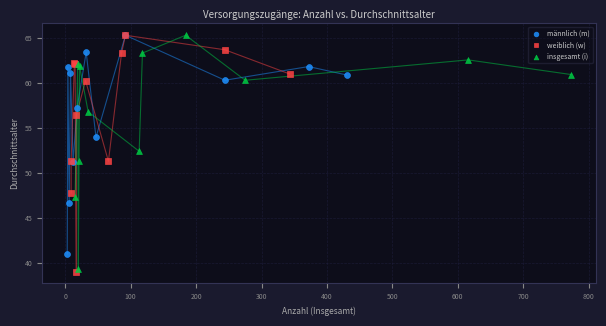

What are all the series names shown in the legend?

männlich (m), weiblich (w), insgesamt (i)